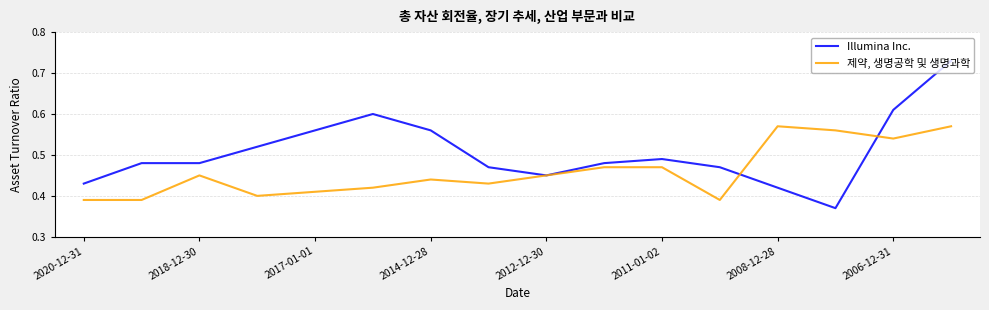

Rank the series by their average value, from highest to lowest.

Illumina Inc., 제약, 생명공학 및 생명과학